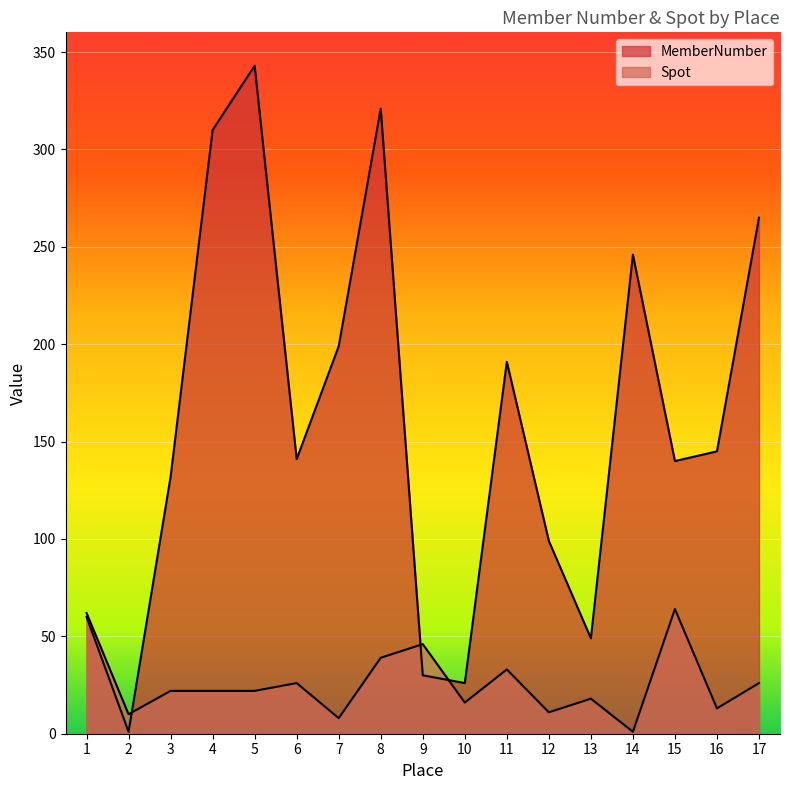

What is the difference between the highest and lowest values at 17?

239